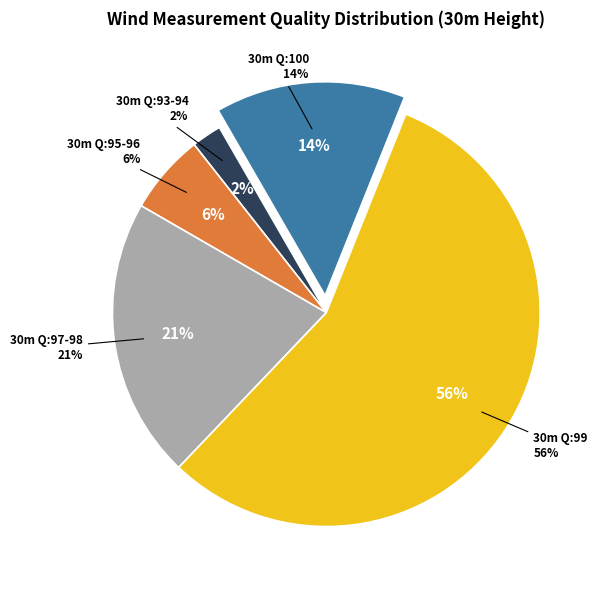

To the nearest percent, what portion does 30m Quality 93-94 represent?

2%